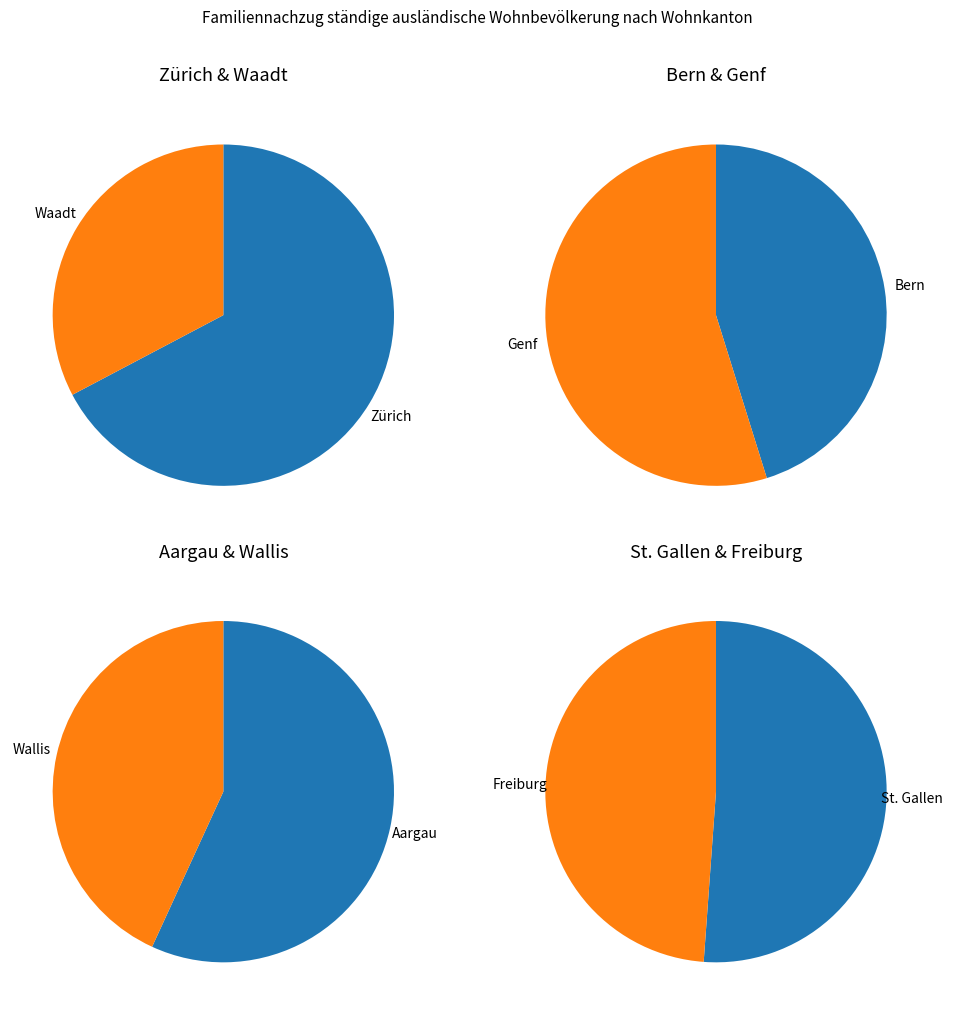

The Aargau slice represents 19% of the pie. True or false?

False